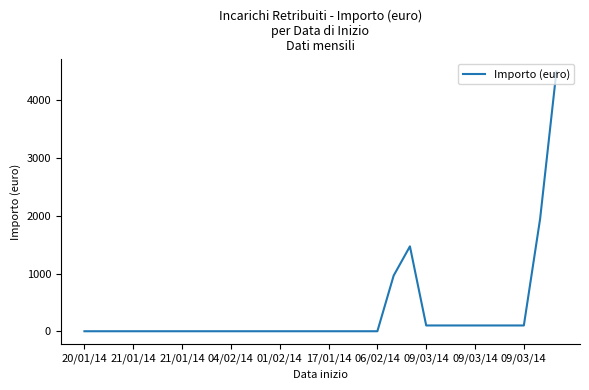

What is the maximum value shown in the chart?

4500